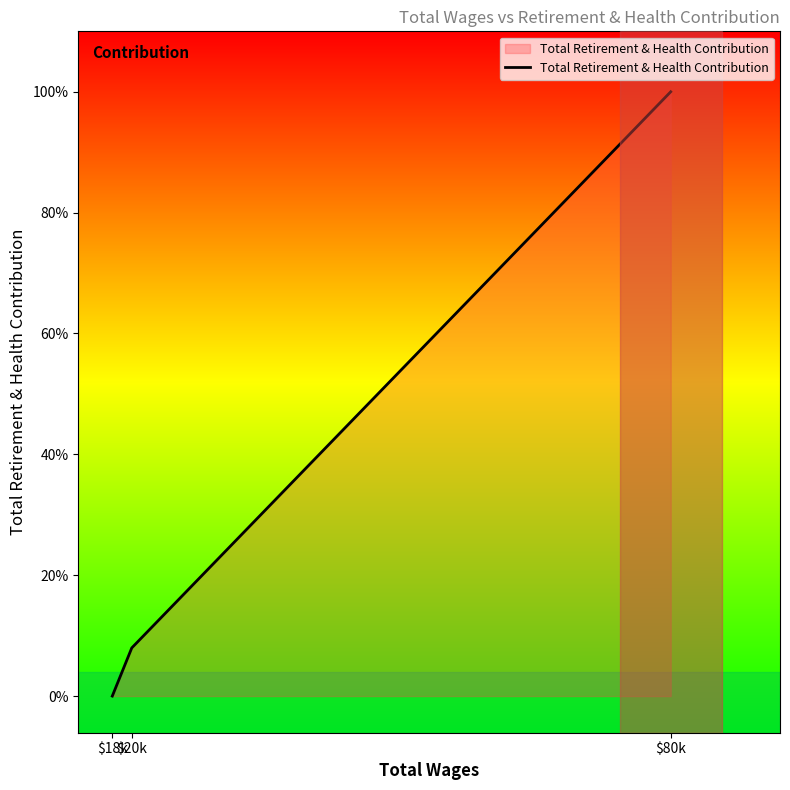

Does the chart display data point markers on the line(s)?

No